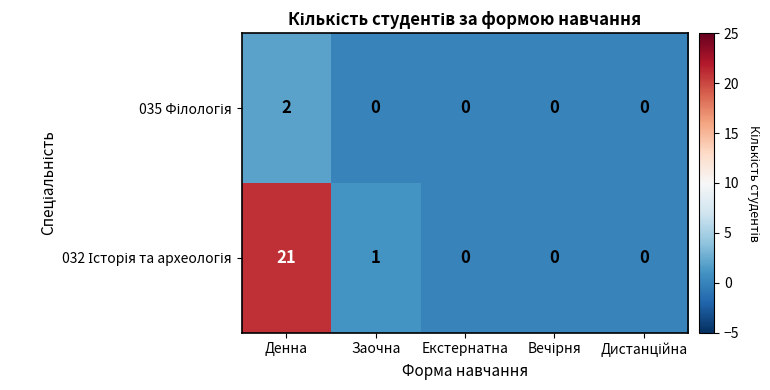

At which category does the chart reach its peak across all series?

Денна